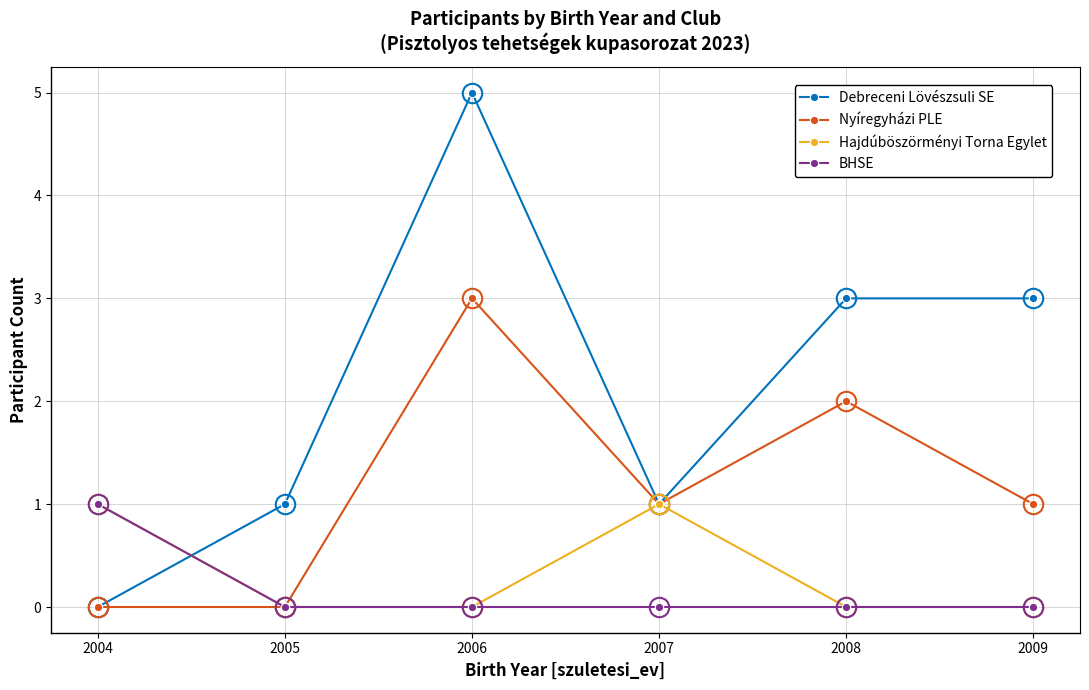

True or false: Hajdúböszörményi Torna Egylet has a value of 0 at 2006.

True